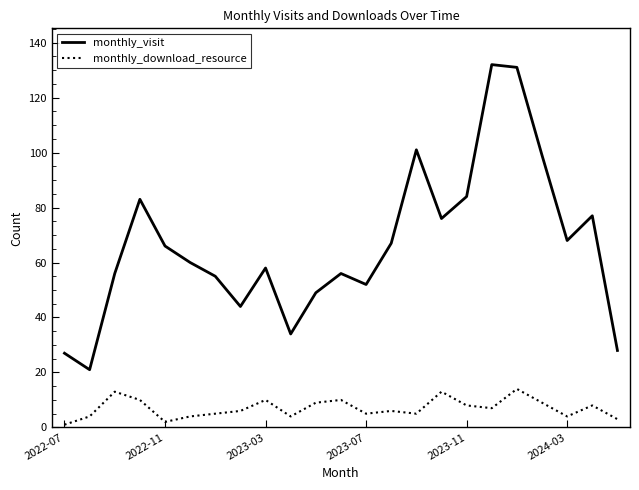

What is the greatest value displayed?

132